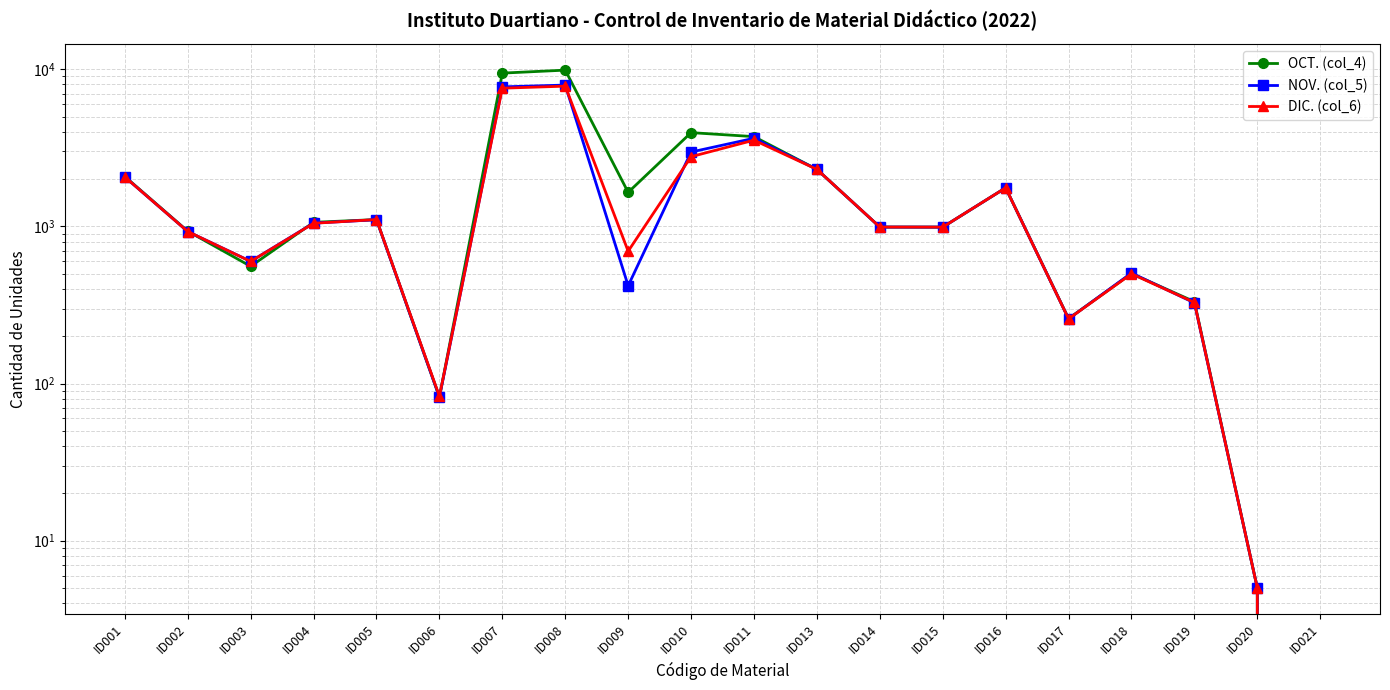

Between which two adjacent categories do OCT. (col_4) and DIC. (col_6) first intersect?

ID002 and ID003